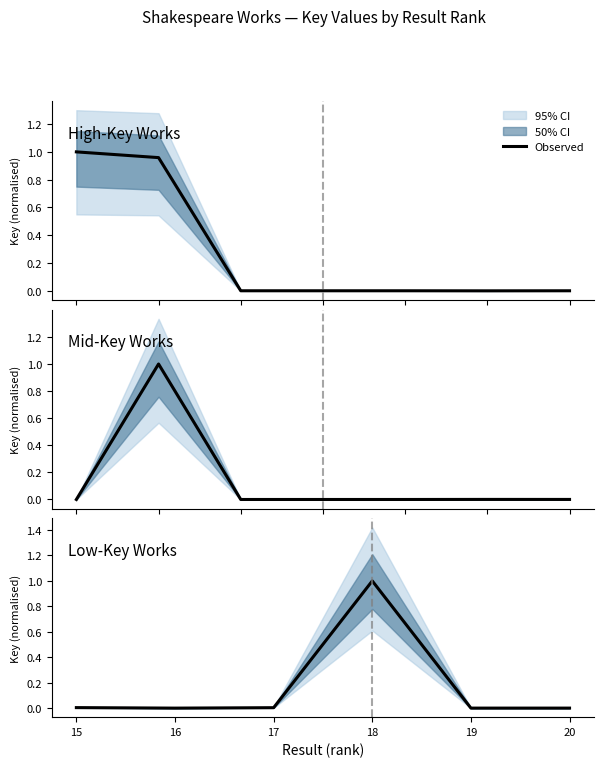

Is it true that the value at 19 is 0.0?

True